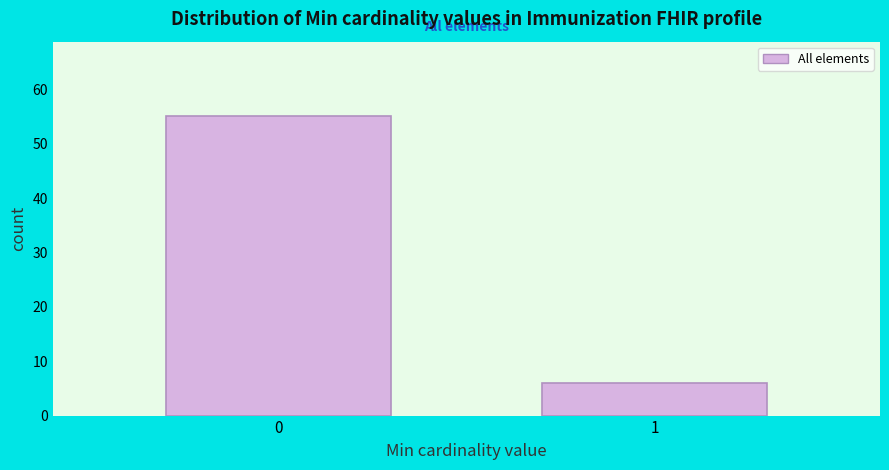

Reading right to left, what are all the values shown in this chart?

6	55